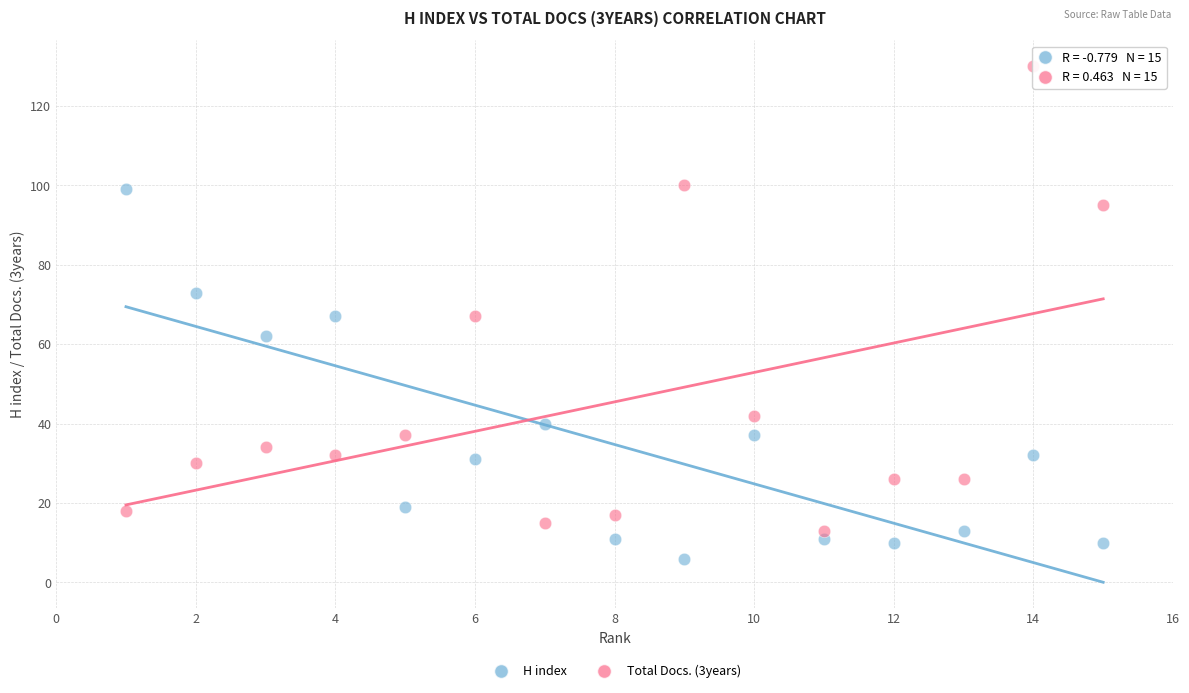

Which series reaches the maximum Y coordinate?

Total Docs. (3years)